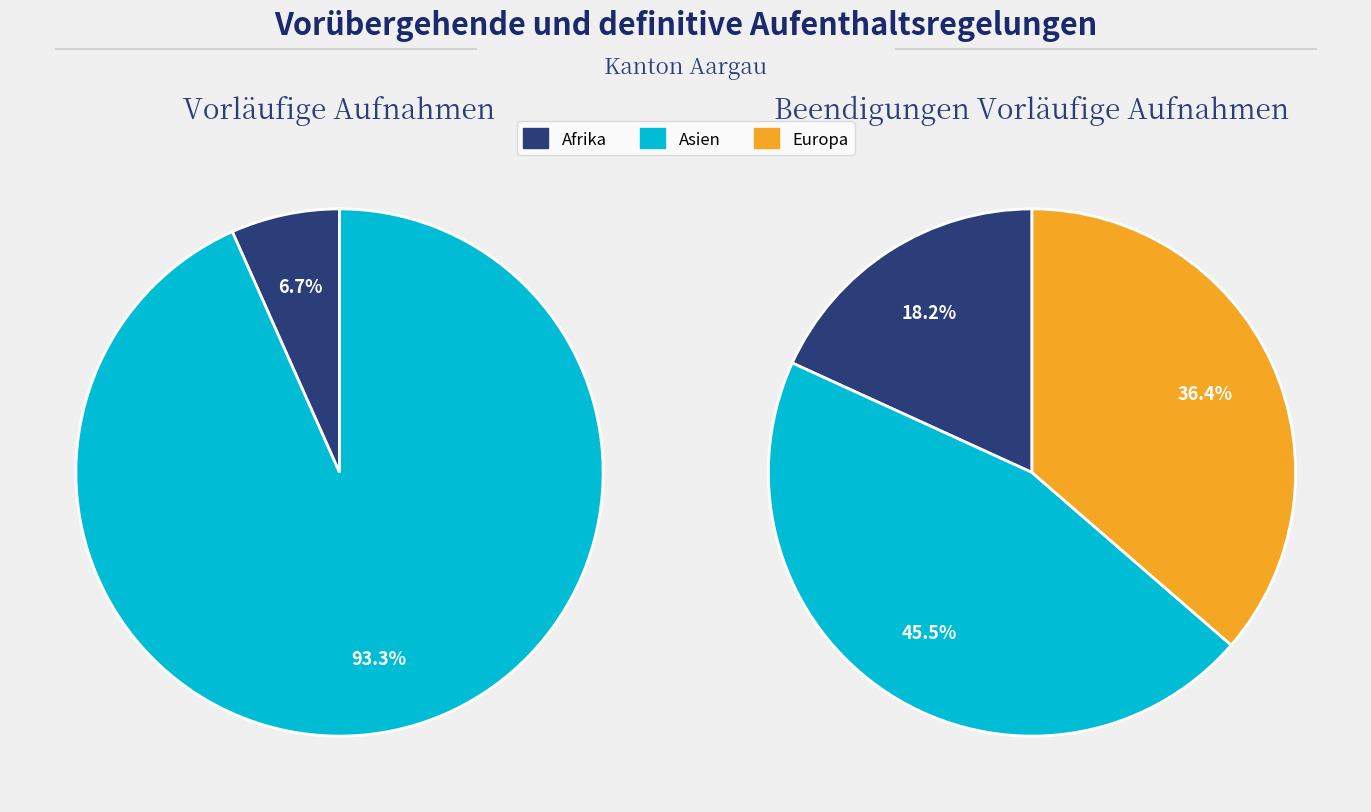

How much of the chart is everything except Ozeanien?

100.0%